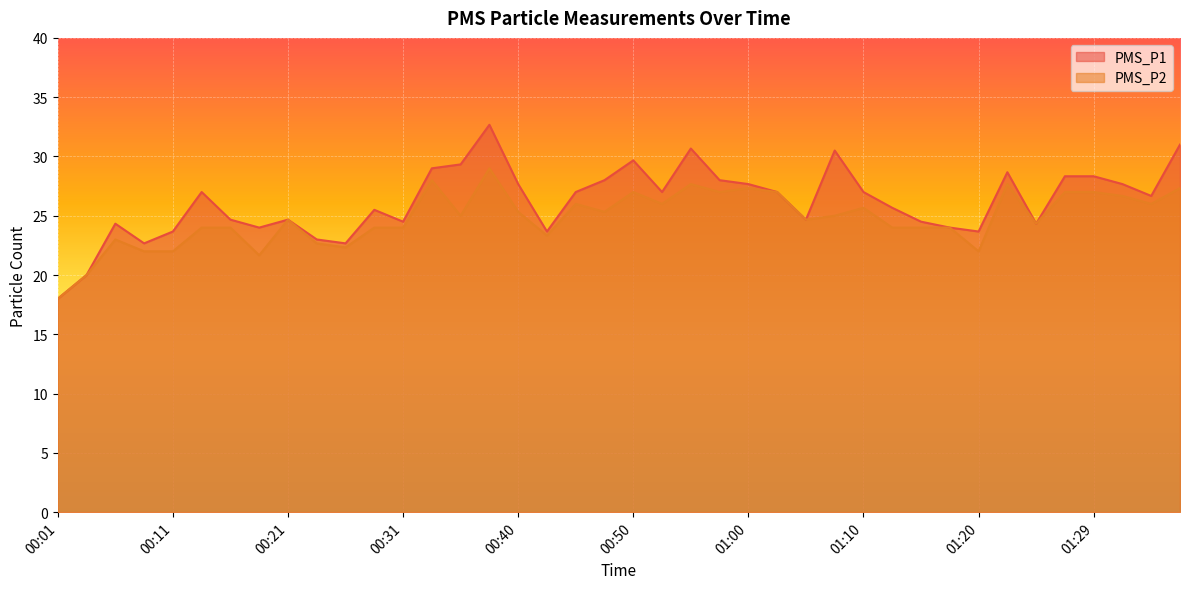

What is the value of the PMS_P1 point at the 31st from the left?

24.5